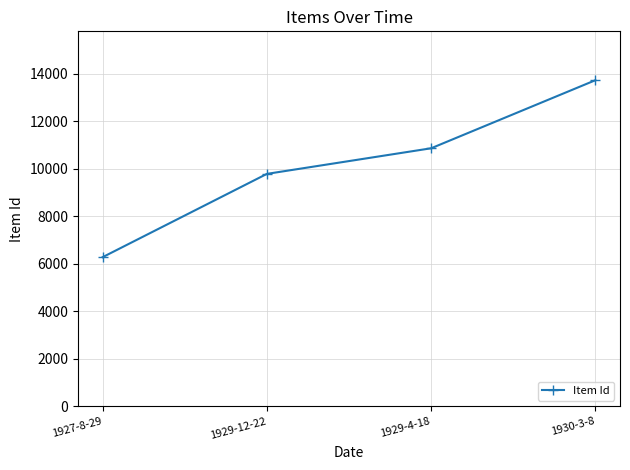

What is the difference between the maximum and minimum values?

7448